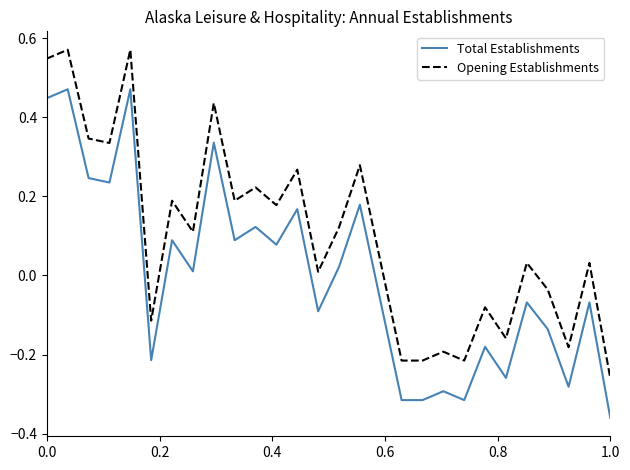

Rank the series by their maximum value, from lowest to highest.

Total Establishments, Opening Establishments